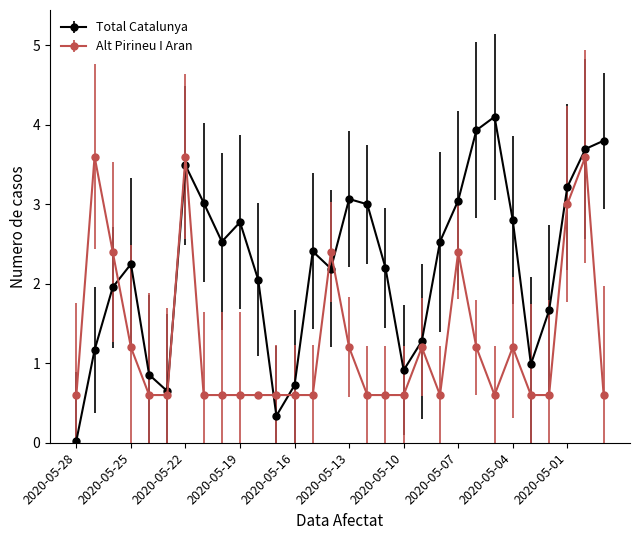

Which series has the largest total across all categories?

Total Catalunya